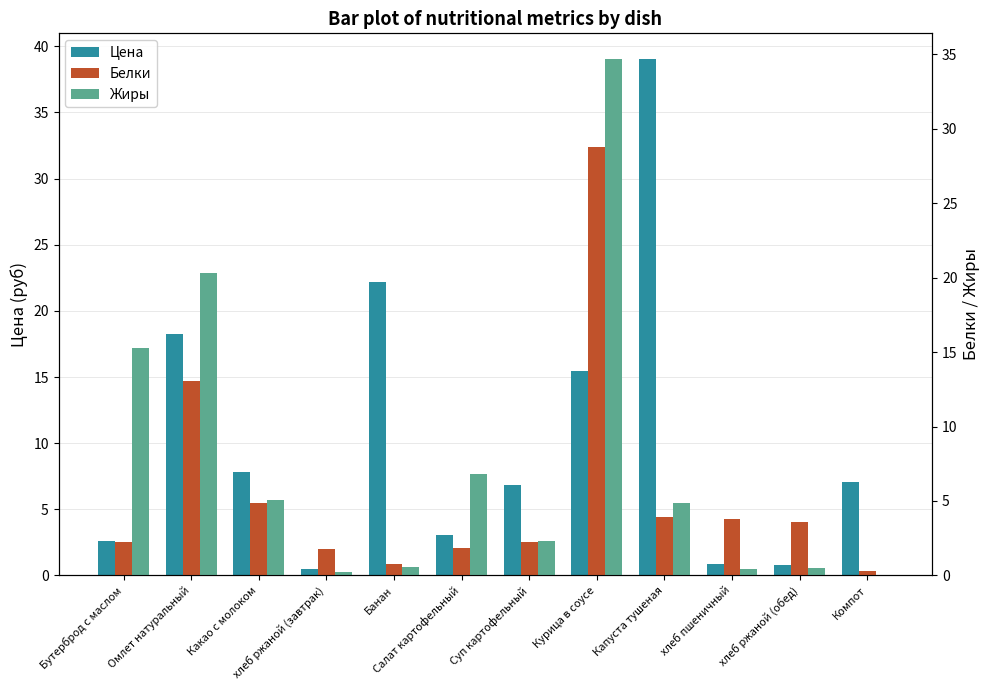

What is the minimum value for Белки?

0.3